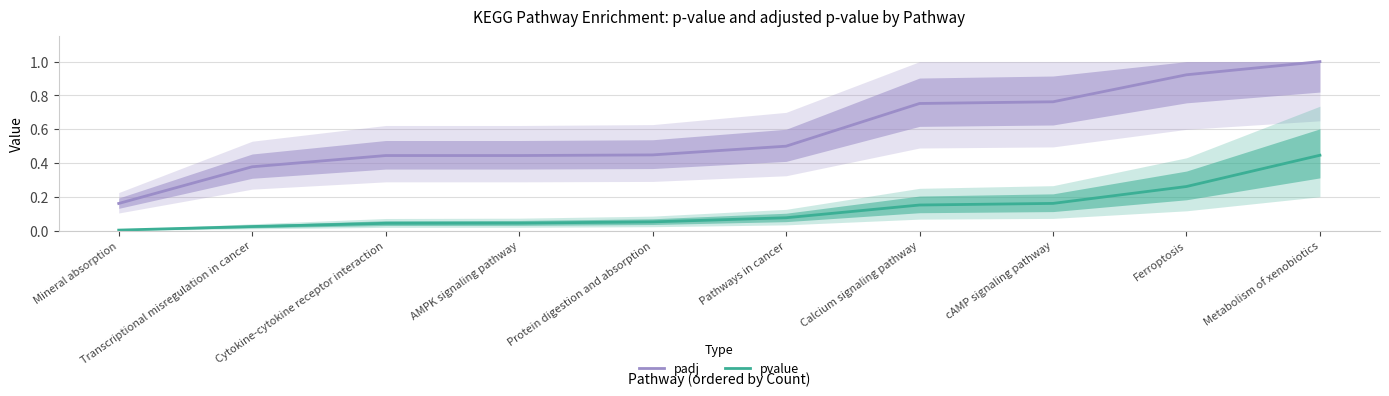

True or false: pvalue and padj cross at least once.

False